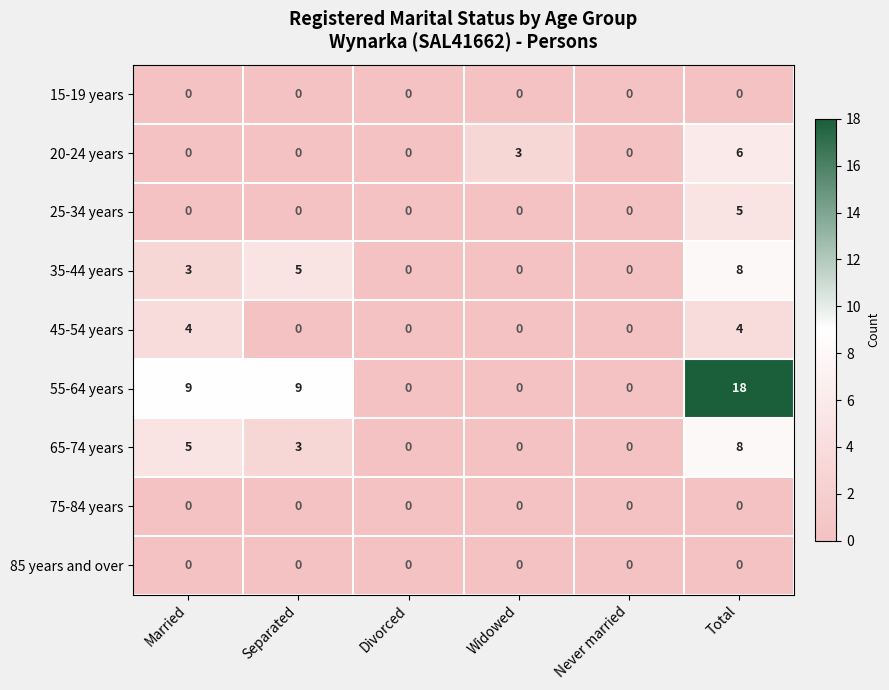

How many values in the 65-74 years series are below 3?

3